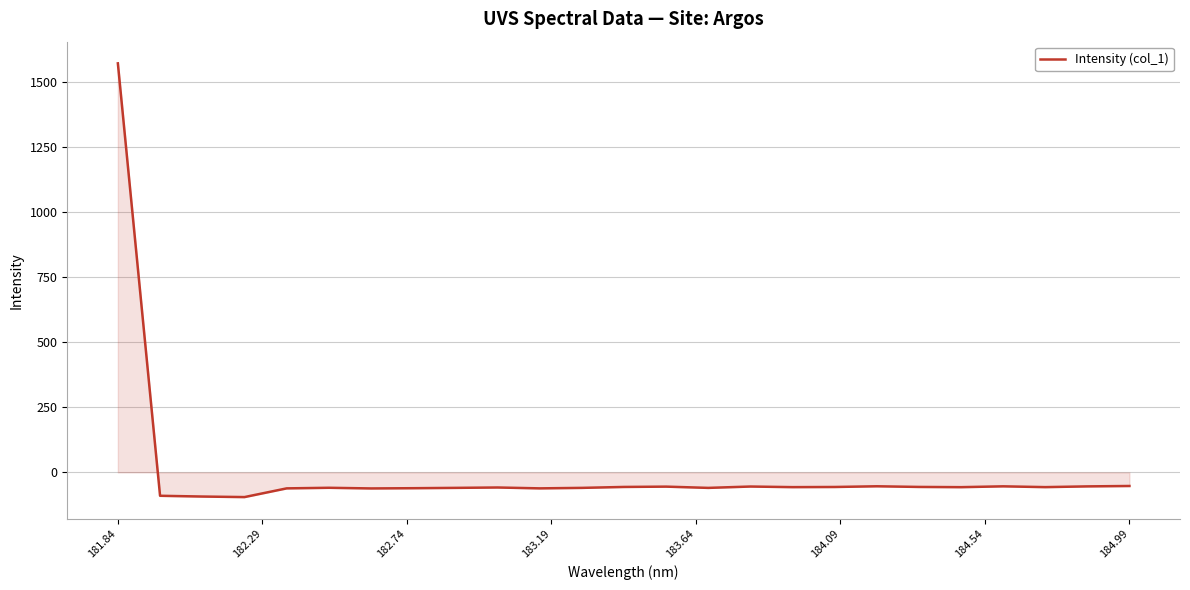

What is the maximum value shown in the chart?

1571.4